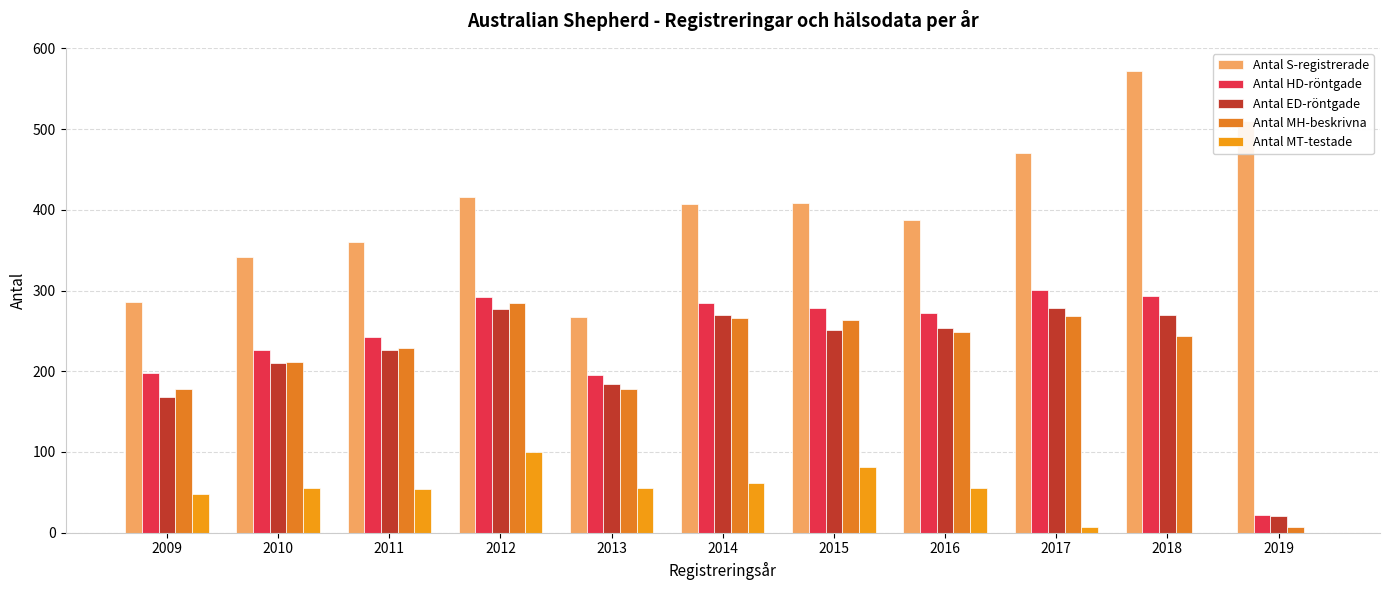

Which category has the highest value in the Antal MH-beskrivna series?

2012